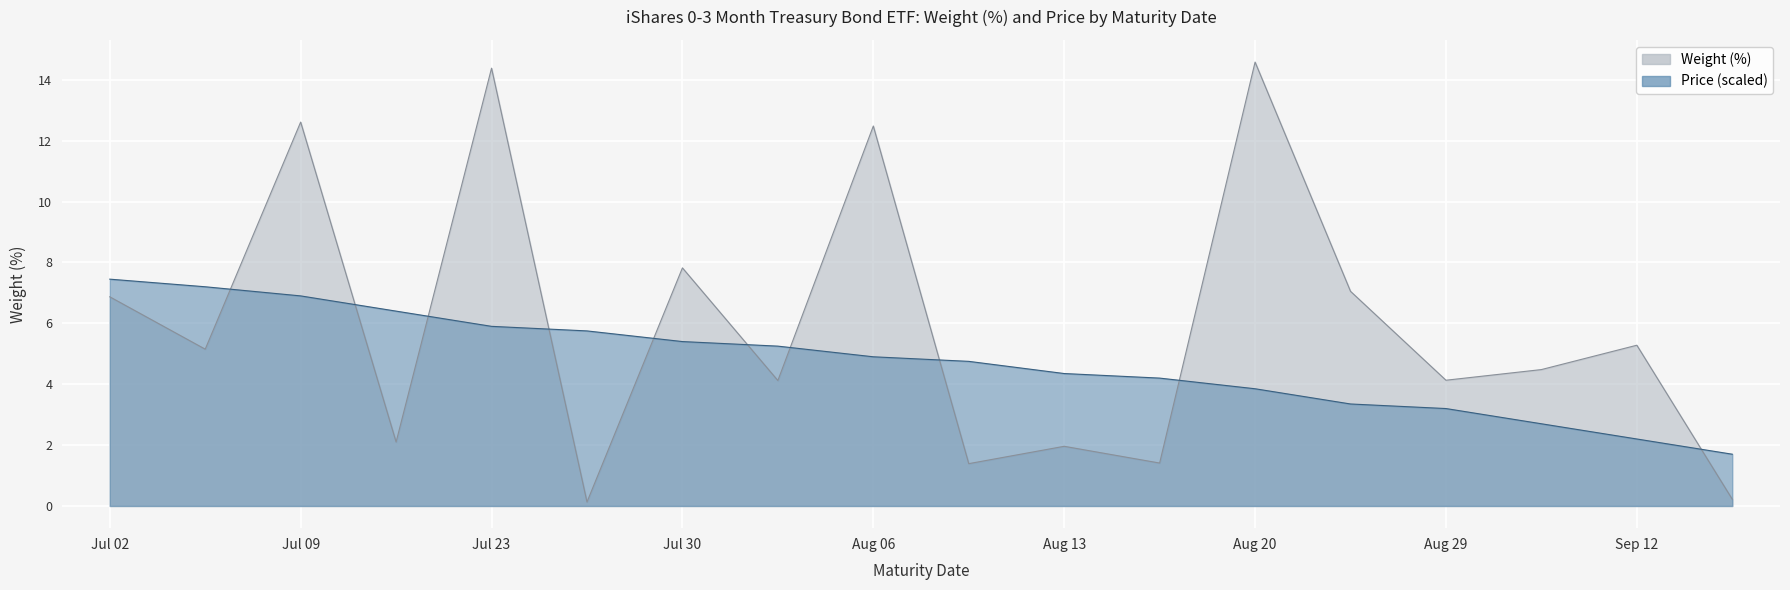

Is the value of Weight (%) at Jul 25 greater than the value of Price at Sep 05?

No